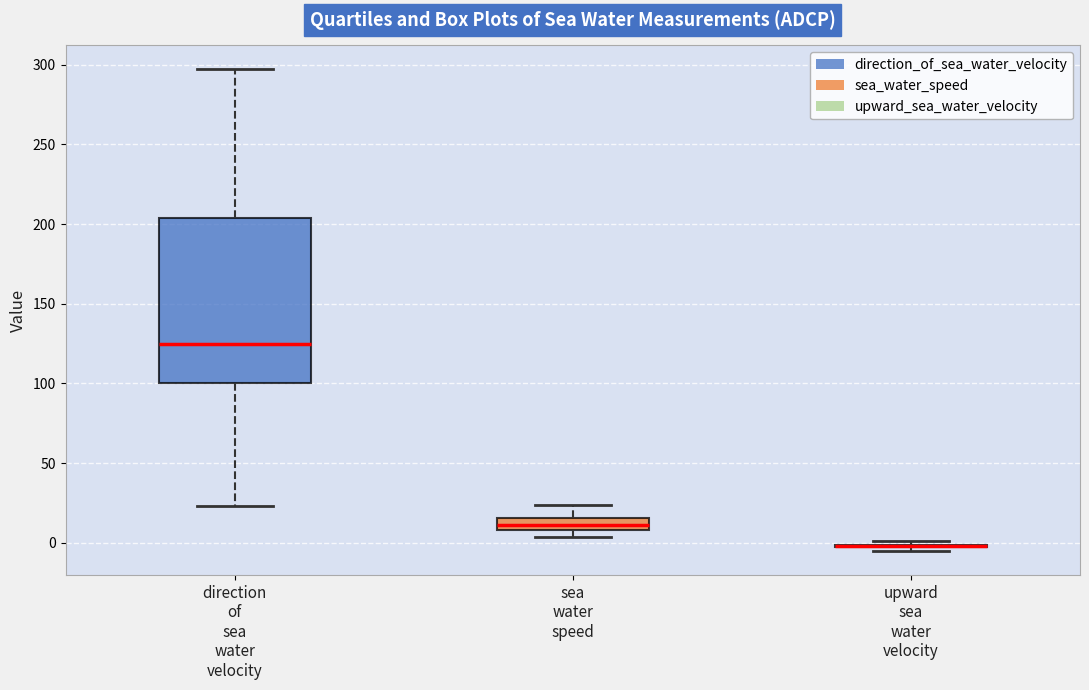

Comparing the boxes themselves (not the whiskers), which one is the tallest?

direction of sea water velocity